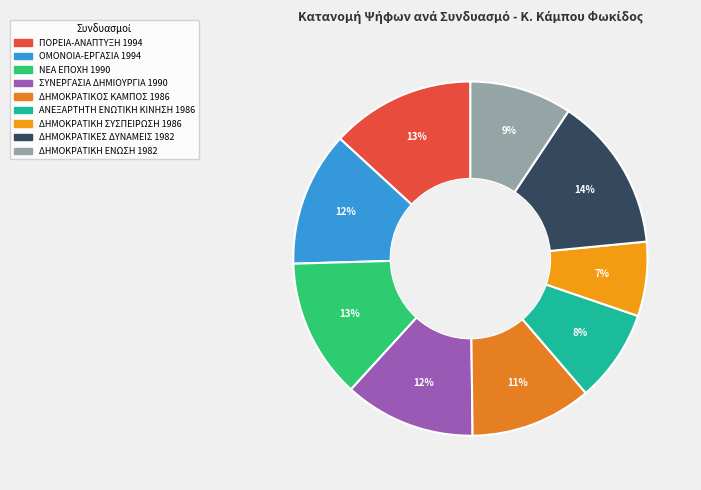

Does any single category account for the majority?

No